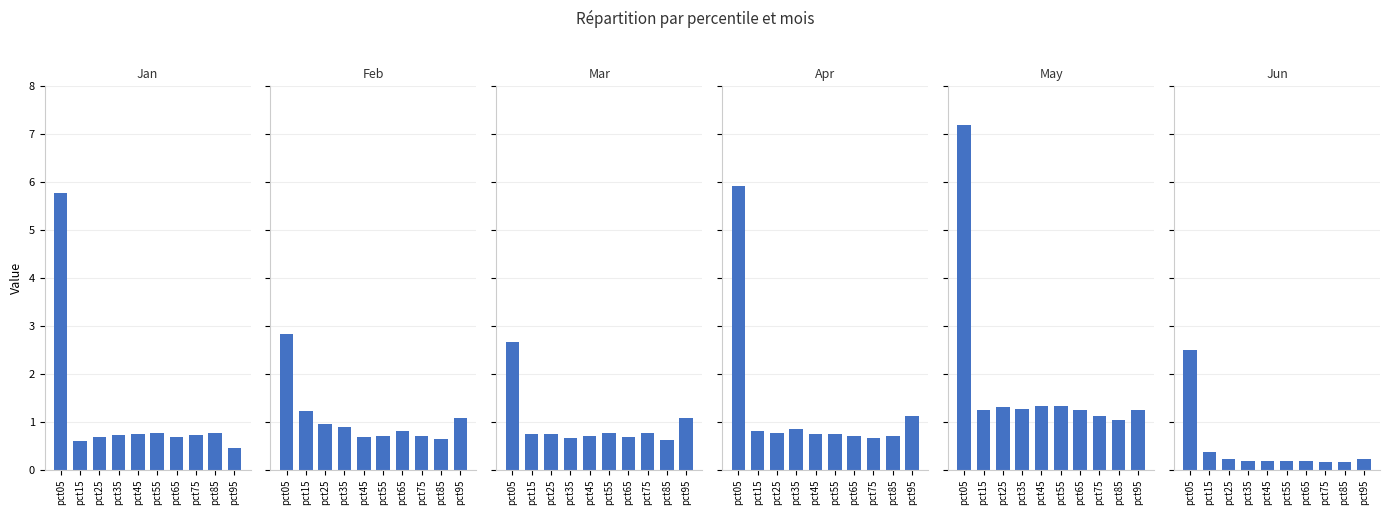

At which category is the sum across all series the highest?

pct05